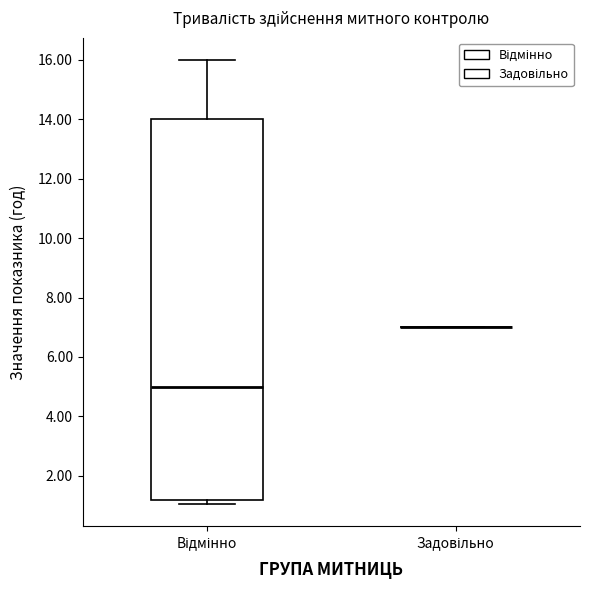

Reading left to right, read every box against the y-axis: the position of its median line, the range the box covers, and the ends of its whiskers. The values are not printed on the chart, so give them approximately, as read against the axis.

Відмінно: median 5.0, box 1.2 to 14.0, whiskers 1.0 to 16.0
Задовільно: box collapsed to a line at 7.0, whiskers 7.0 to 7.0